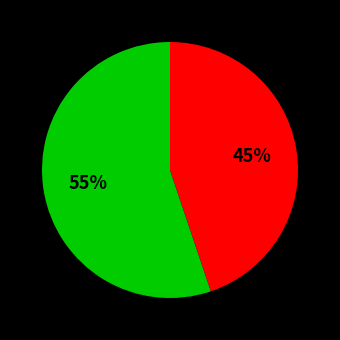

To the nearest percent, what is the difference between the largest and smallest slice percentages?

10%